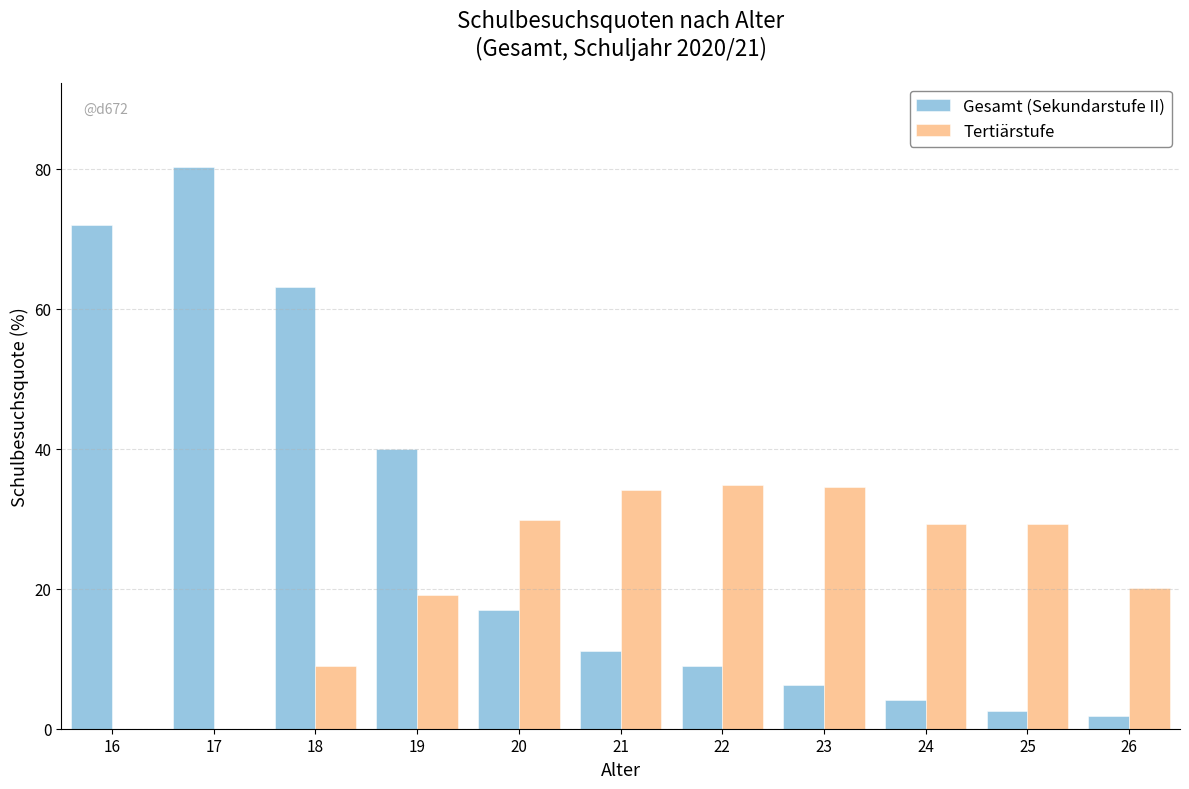

What is the sum of the Gesamt (Sekundarstufe II) values at 16 and 25?

74.5